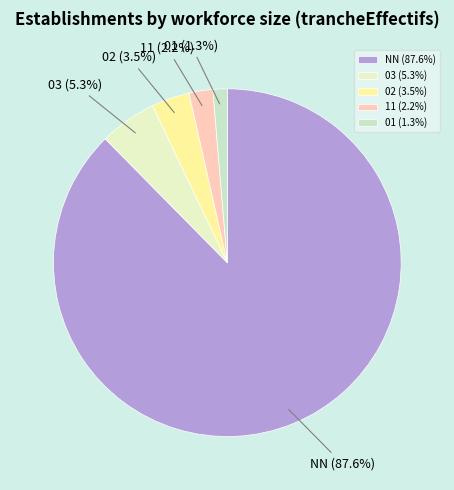

How many slices are in this pie chart?

5